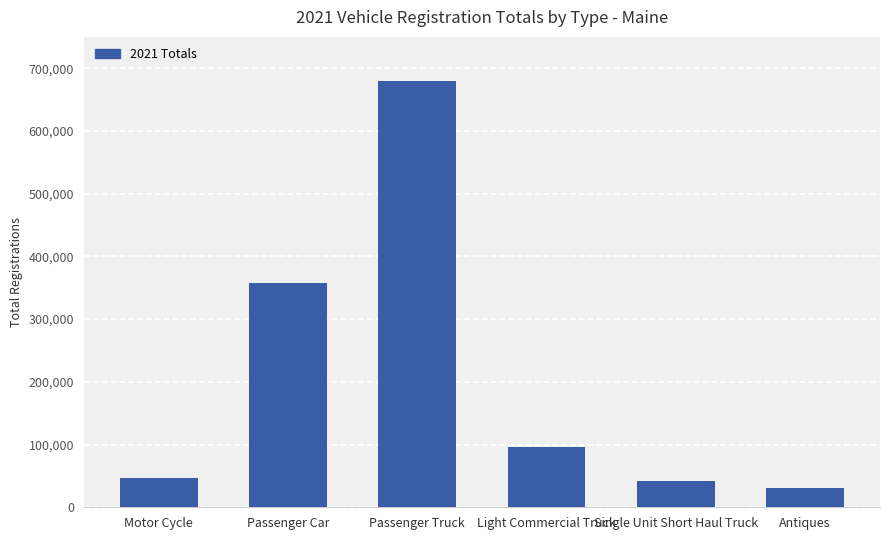

Which label corresponds to the smallest value in the chart?

Antiques